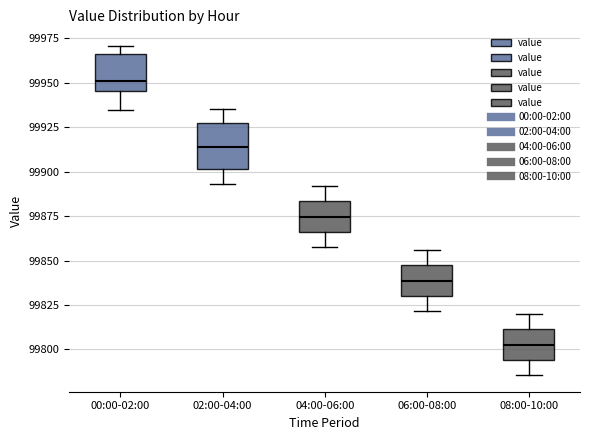

Where is the lower edge of the box for 00:00-02:00 on the y-axis? The values are not printed on the chart, so give them approximately, as read against the axis.

99945